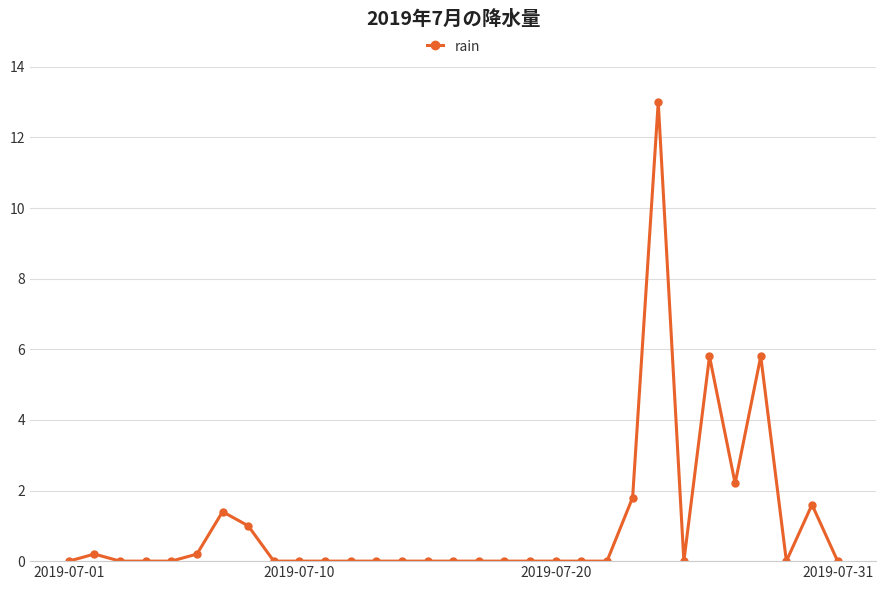

What is the average value?

1.1